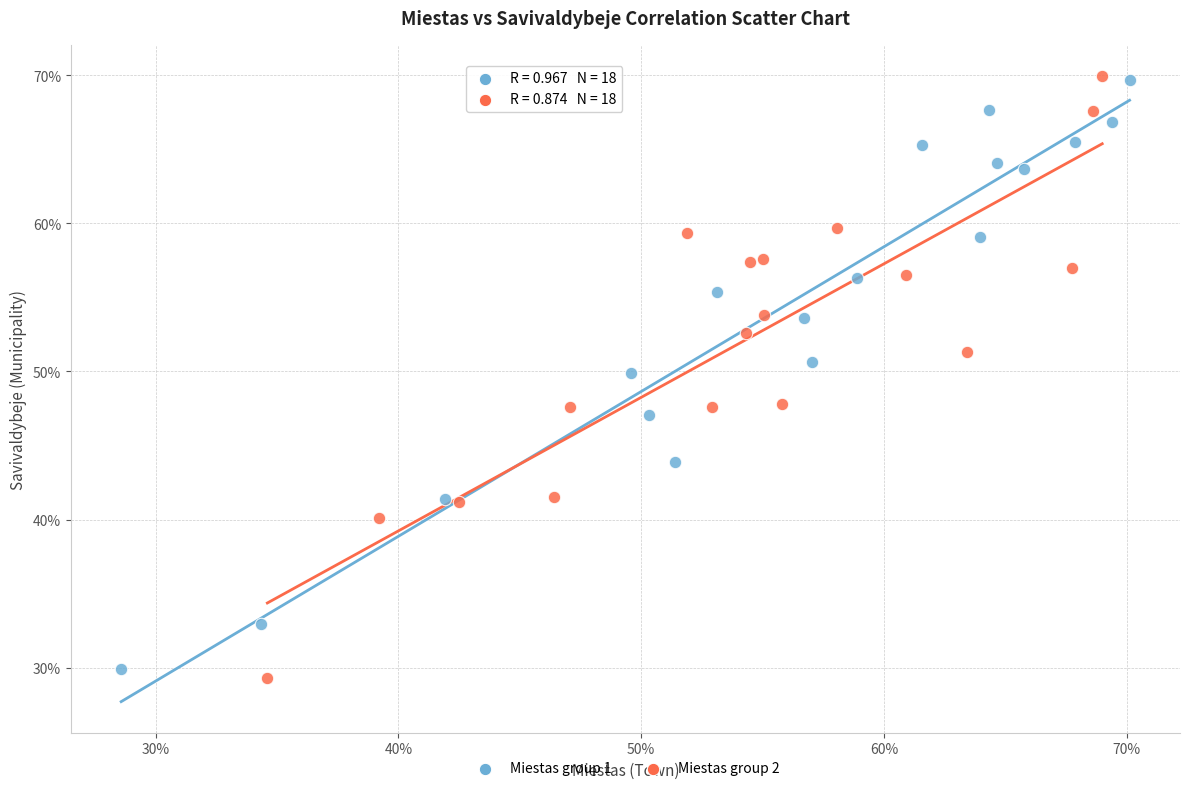

What are all the series names shown in the legend?

Miestas group 1, Miestas group 2